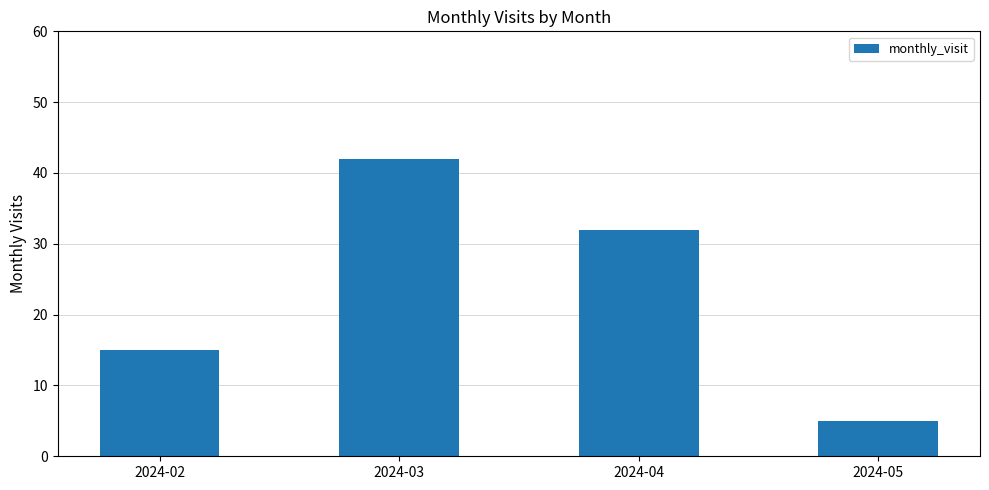

At which category does the chart reach its minimum across all series?

2024-05